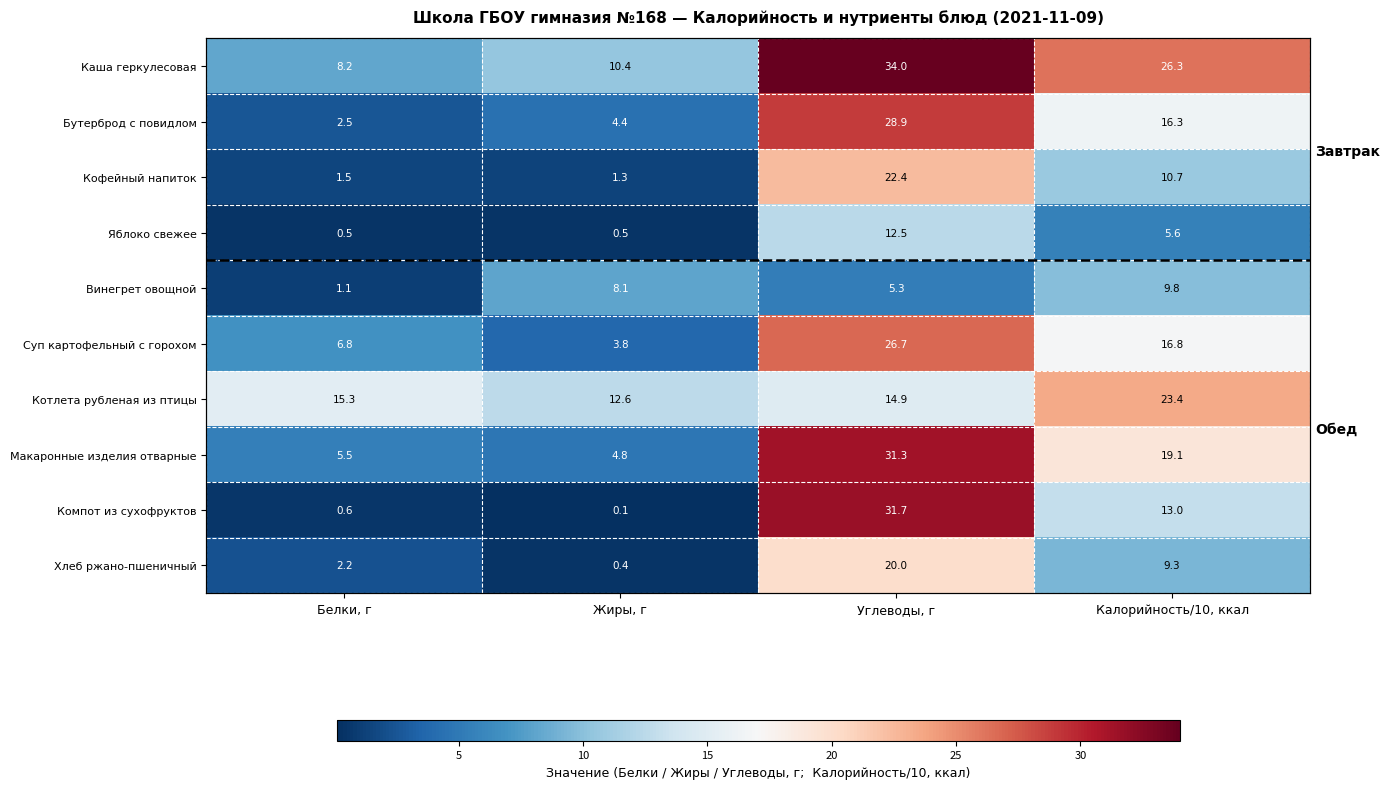

Is it true that Кофейный напиток equals 10.7 at Калорийность/10, ккал?

True